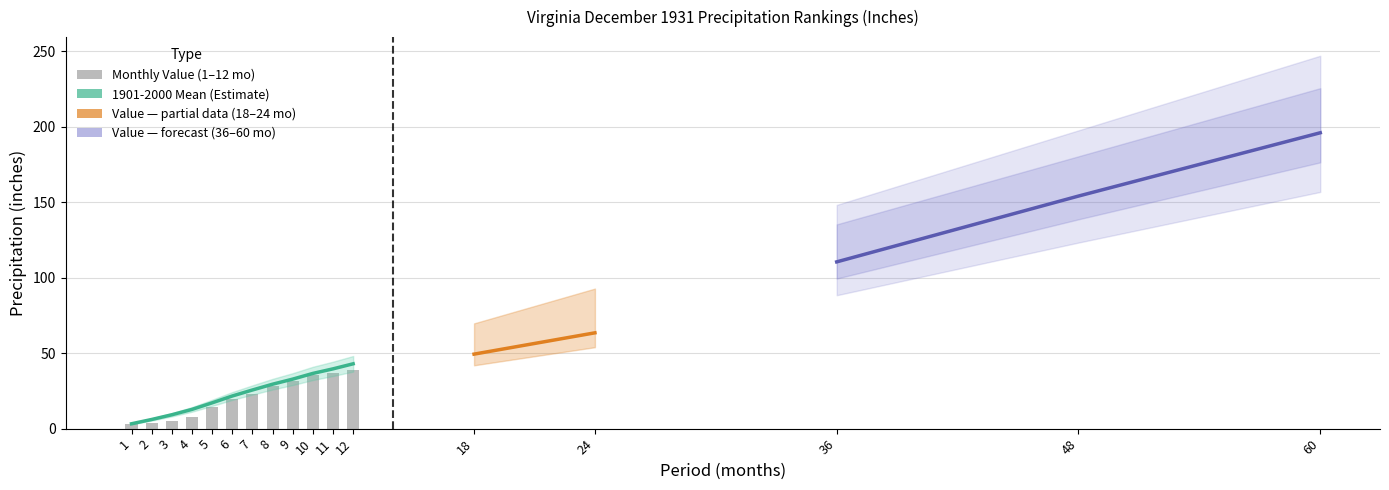

Which series changed the most between 12 and 18?

1901-2000 Mean